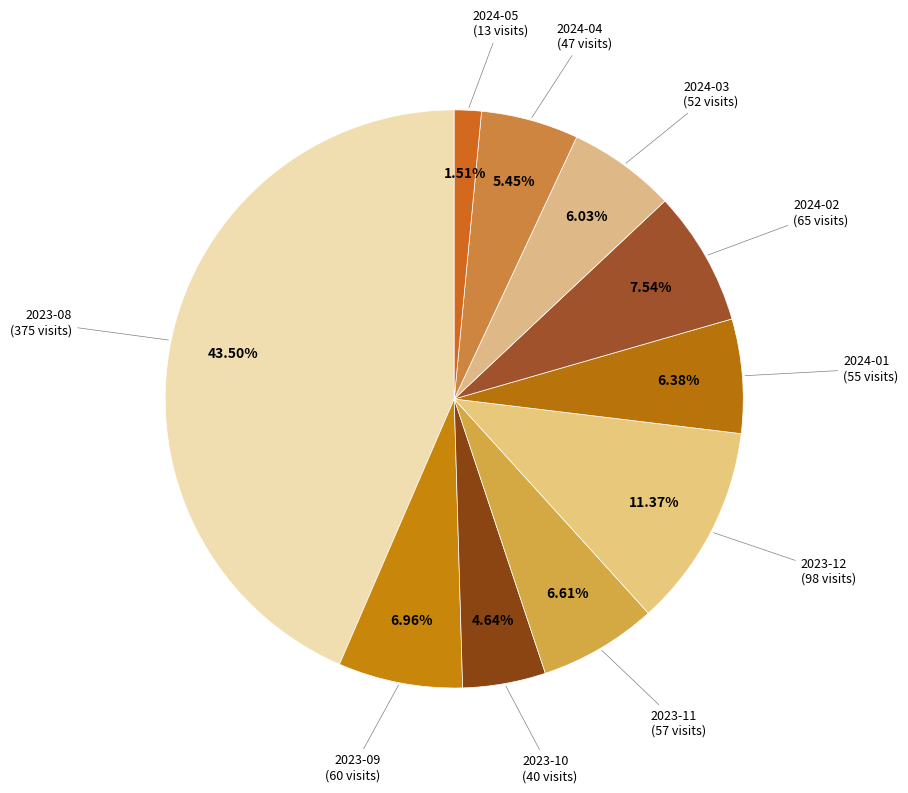

Count the number of slices in the pie.

10